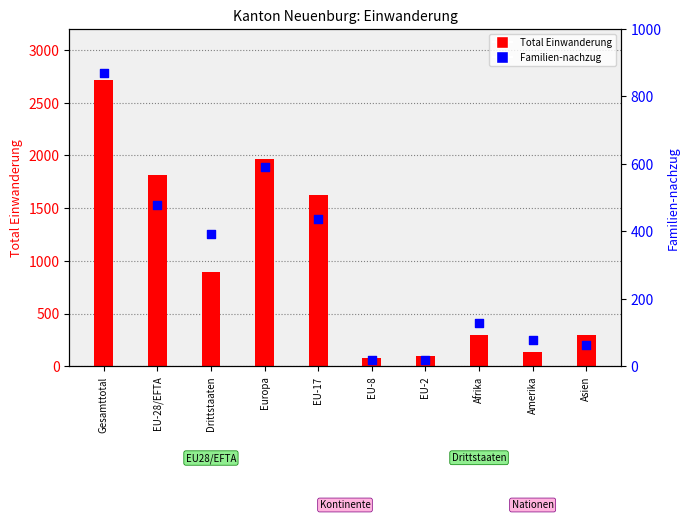

Is the value of Familien-nachzug at Gesamttotal greater than the value of Total Einwanderung at Amerika?

Yes